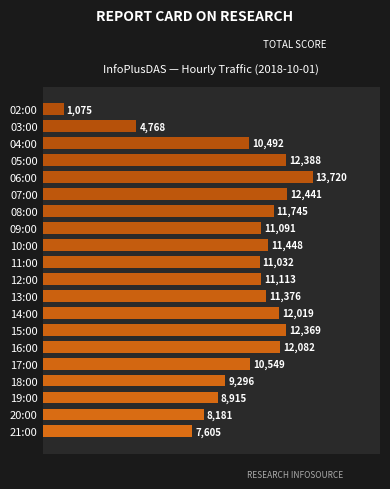

Rank the categories by value from highest to lowest.

06:00, 07:00, 05:00, 15:00, 16:00, 14:00, 08:00, 10:00, 13:00, 12:00, 09:00, 11:00, 17:00, 04:00, 18:00, 19:00, 20:00, 21:00, 03:00, 02:00